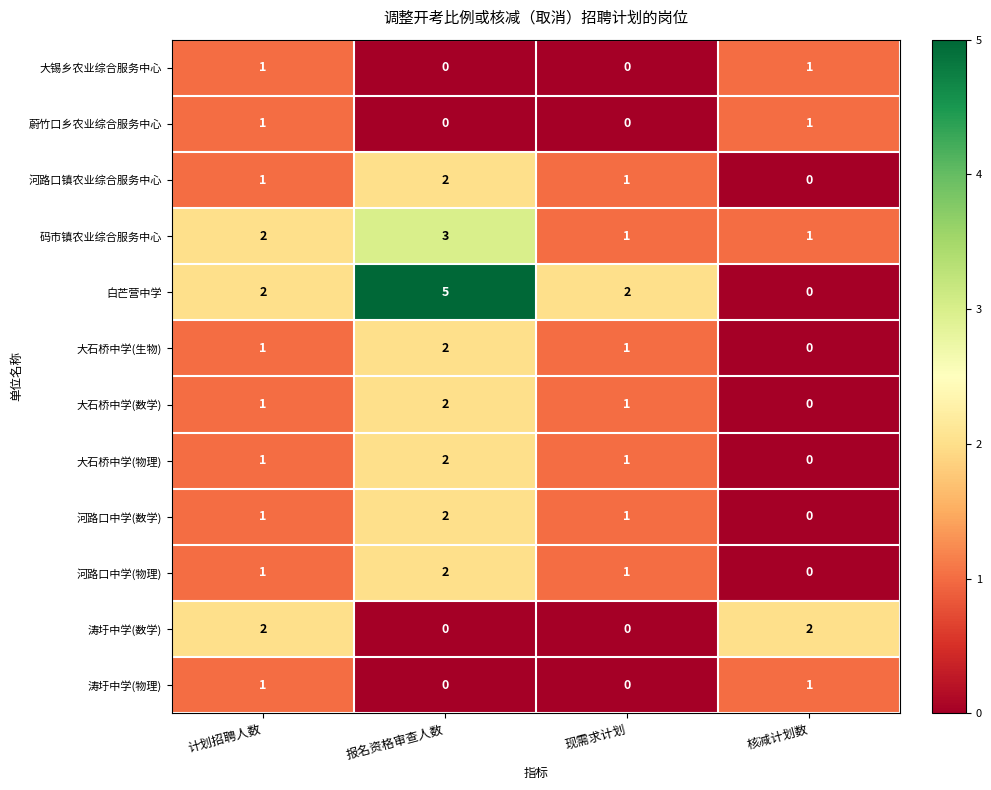

At which category is the sum across all series the highest?

报名资格审查人数